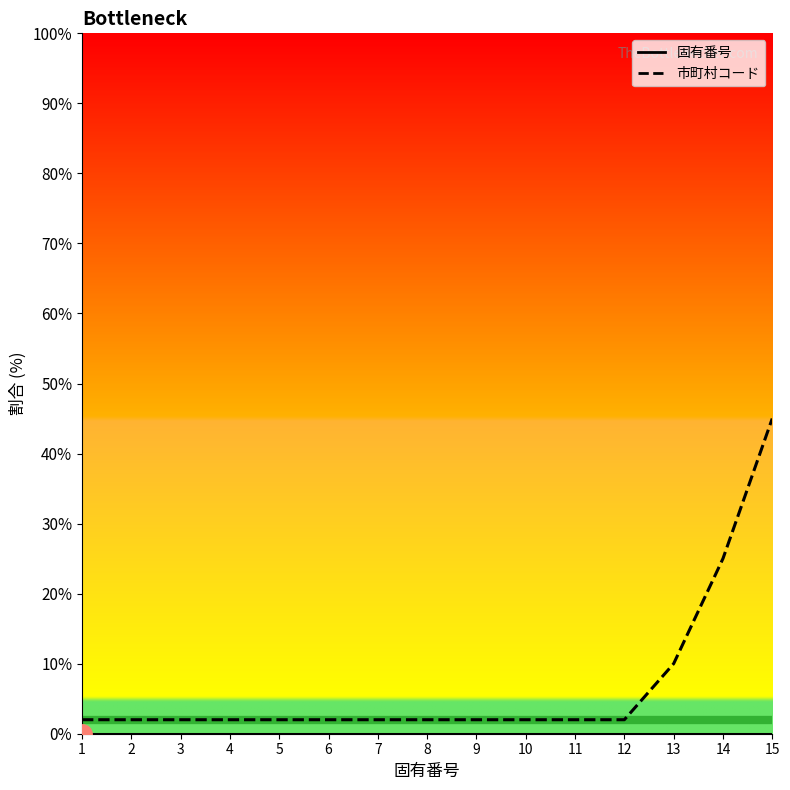

True or false: 市町村コード and 固有番号 intersect in this chart.

False